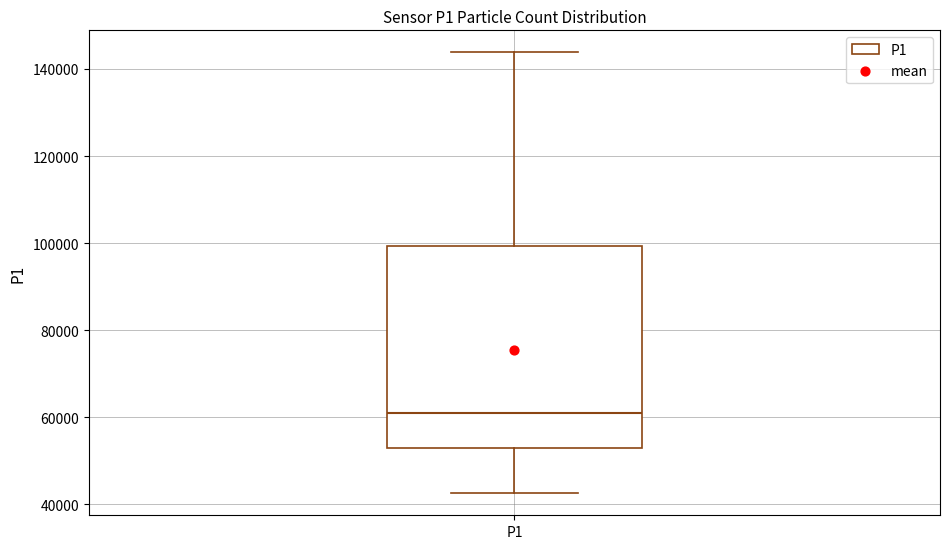

Where does the median line of the box for P1 sit on the y-axis? The values are not printed on the chart, so give them approximately, as read against the axis.

62000